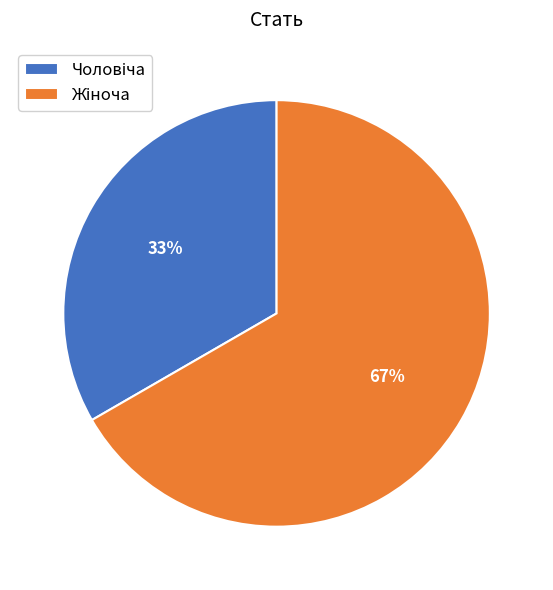

To the nearest percent, what is the average slice percentage?

50%